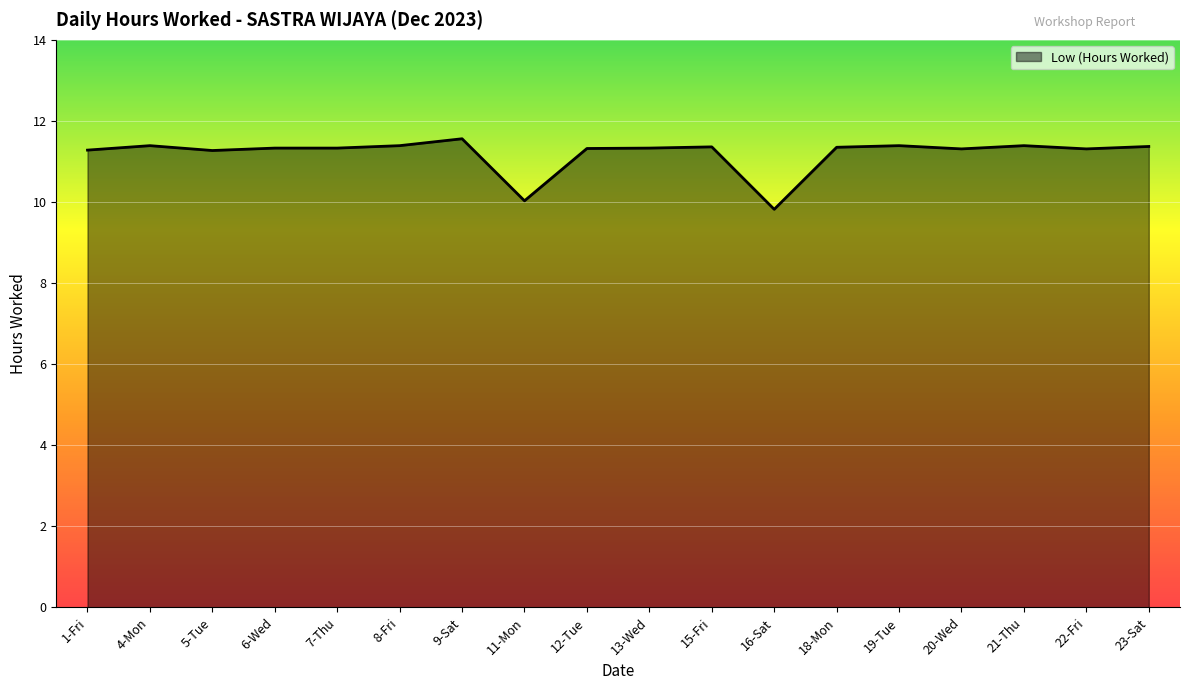

What is the smallest value displayed?

9.8